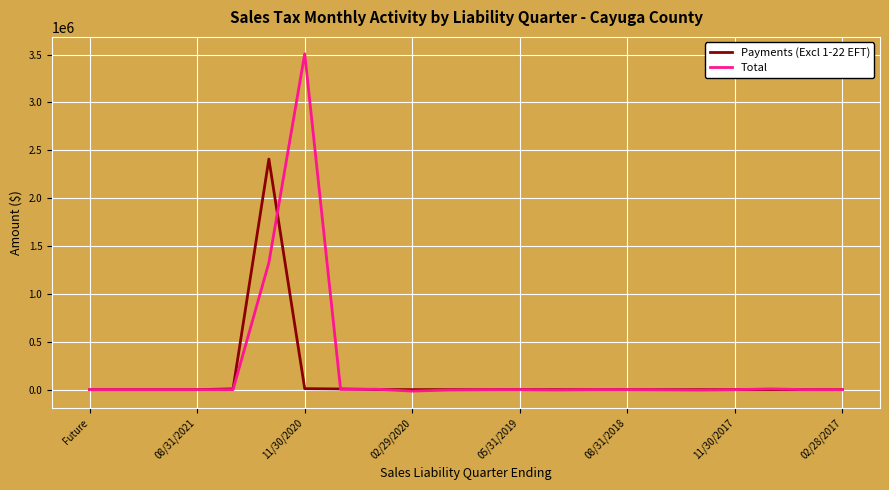

Which series has the largest range (max minus min)?

Total